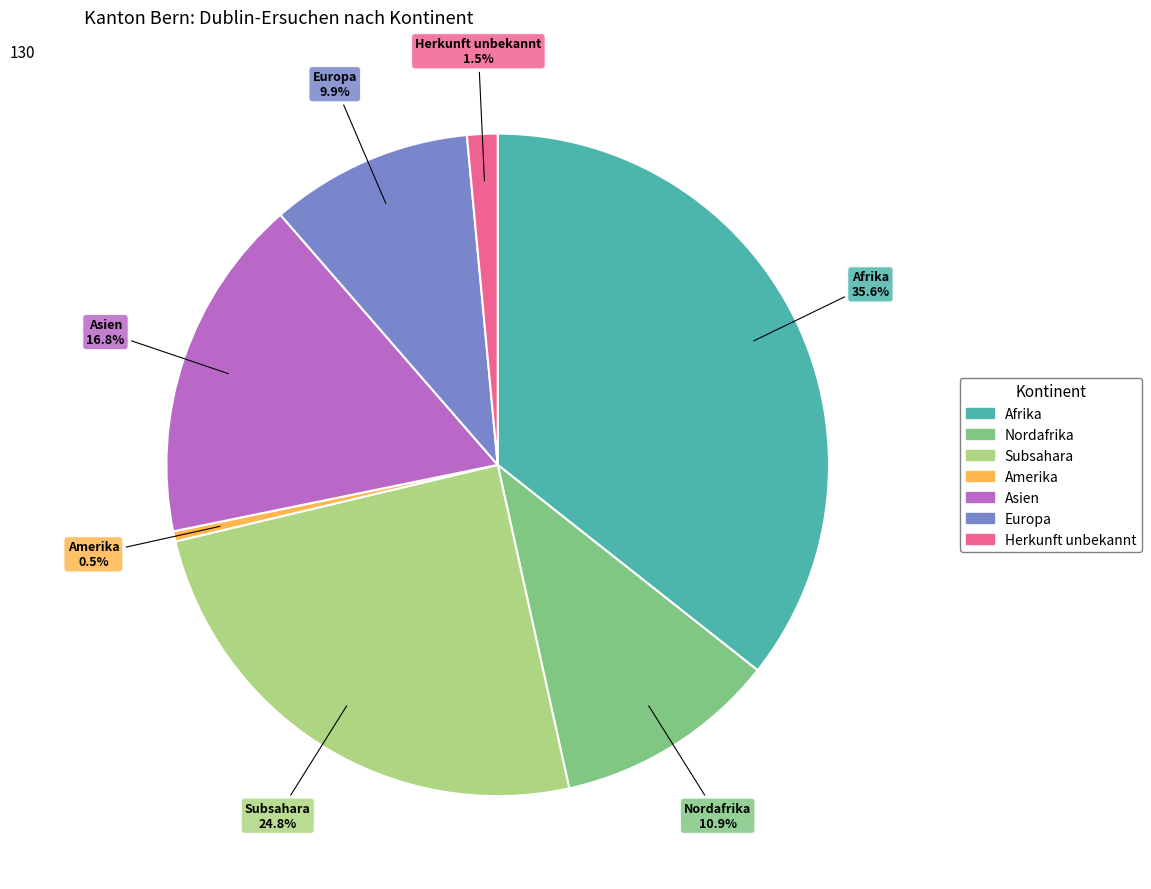

Is there a majority slice in this chart?

No